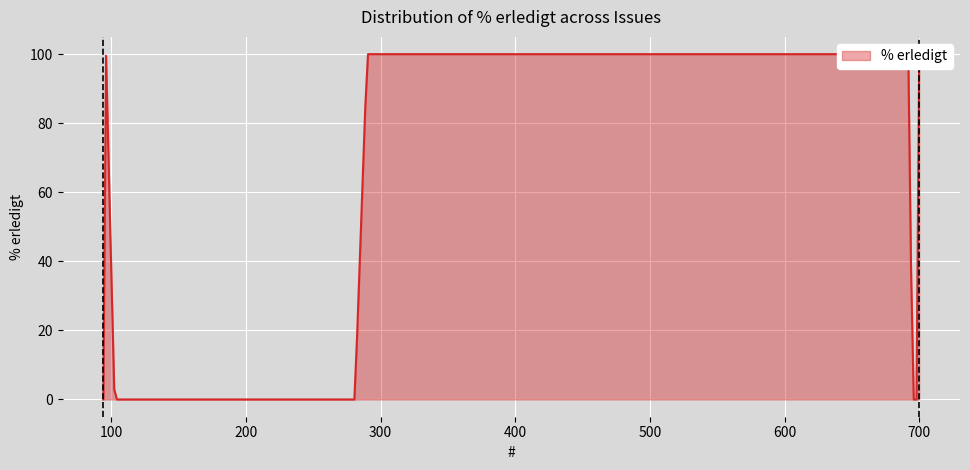

The chart shows a value of 53 at 695. True or false?

False